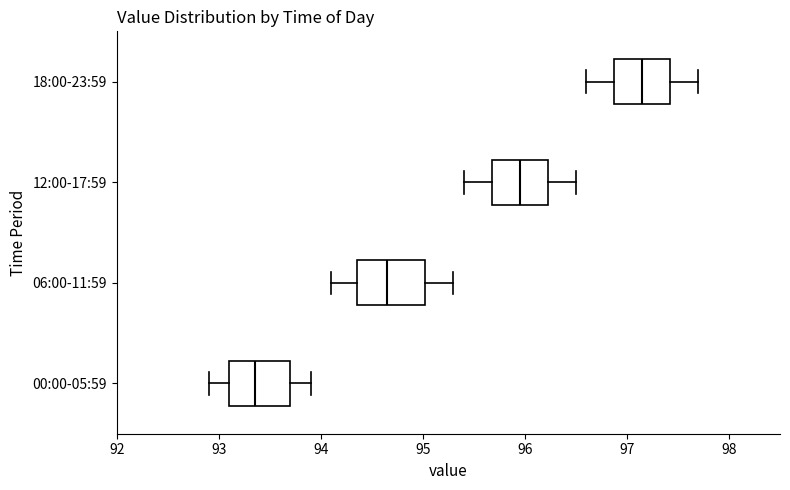

Which box has the furthest to the left median line?

00:00-05:59